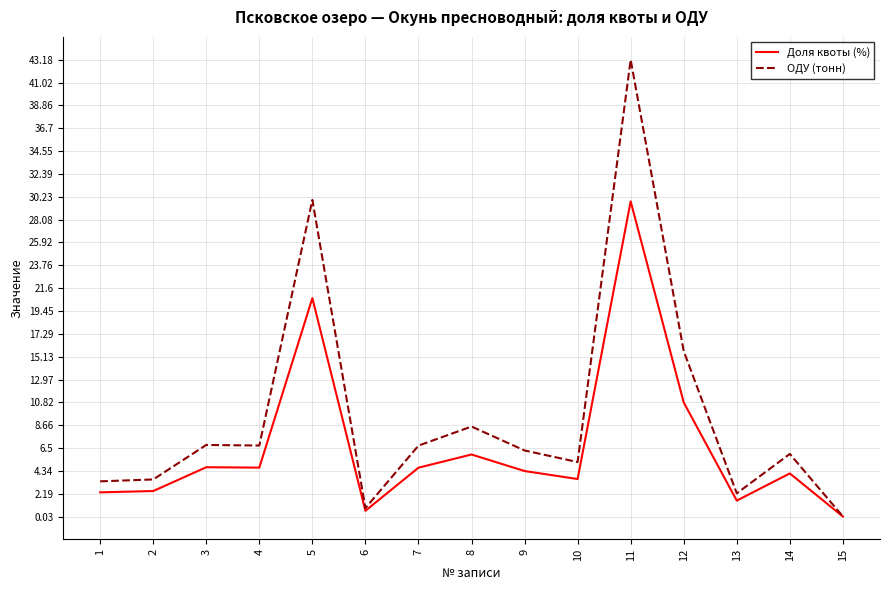

Between 2 and 9, which series saw the biggest shift?

ОДУ (тонн)